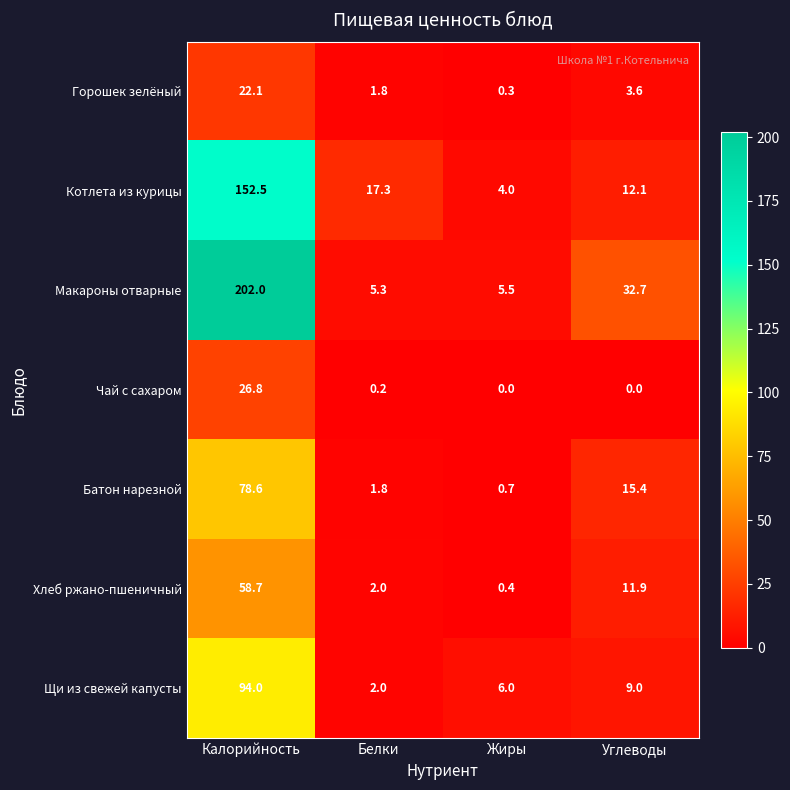

What is the difference between the maximum and minimum values in the Батон нарезной series?

77.9